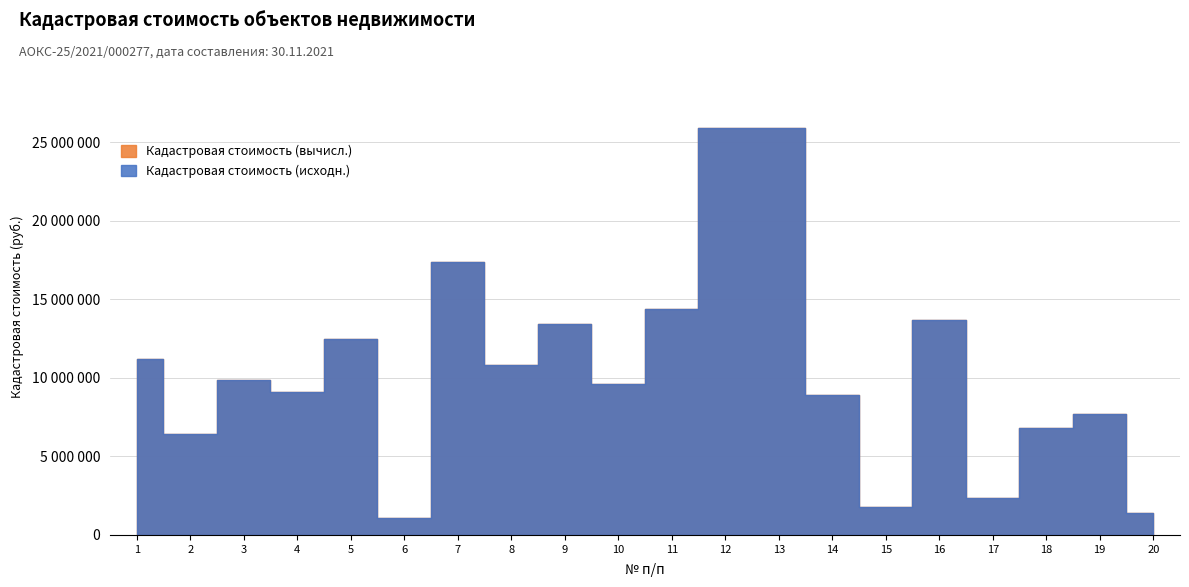

How many values in the Кадастровая стоимость series exceed 9859079?

10